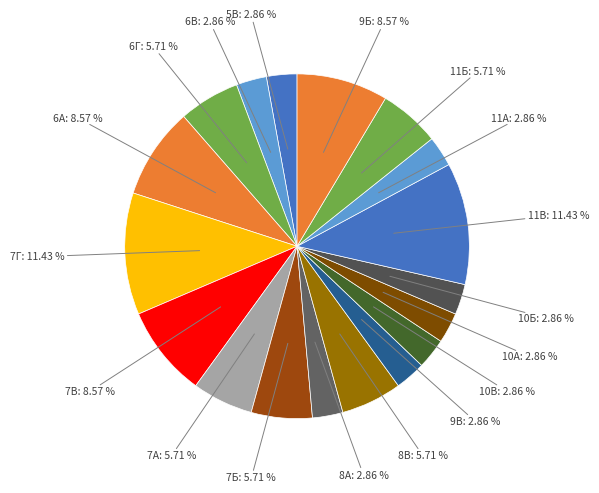

To the nearest percent, what is the difference between the largest and smallest slice percentages?

9%